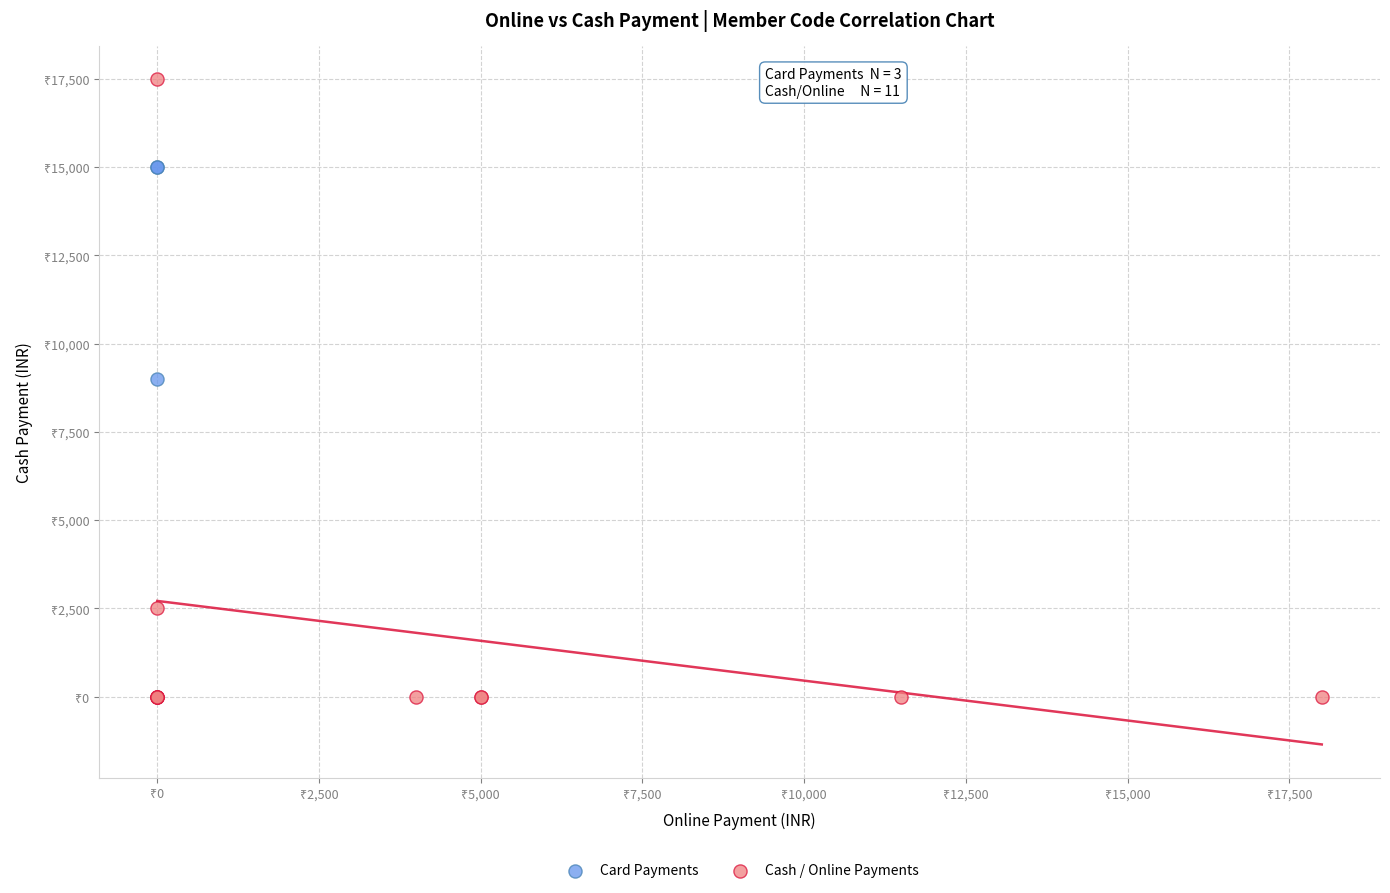

What are all the series names shown in the legend?

Card Payments, Cash / Online Payments